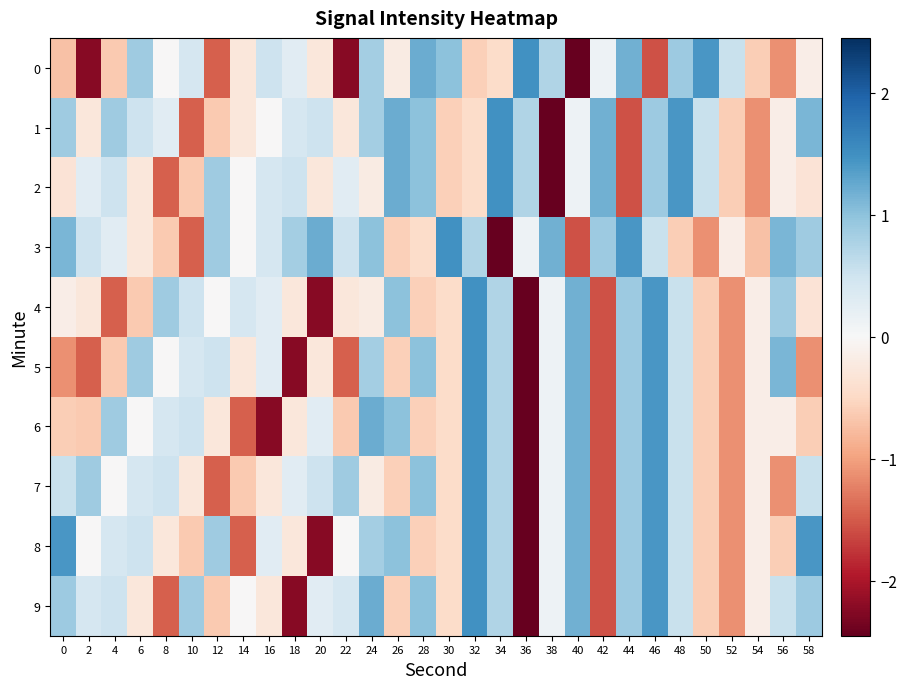

At which category is the sum across all series the highest?

46